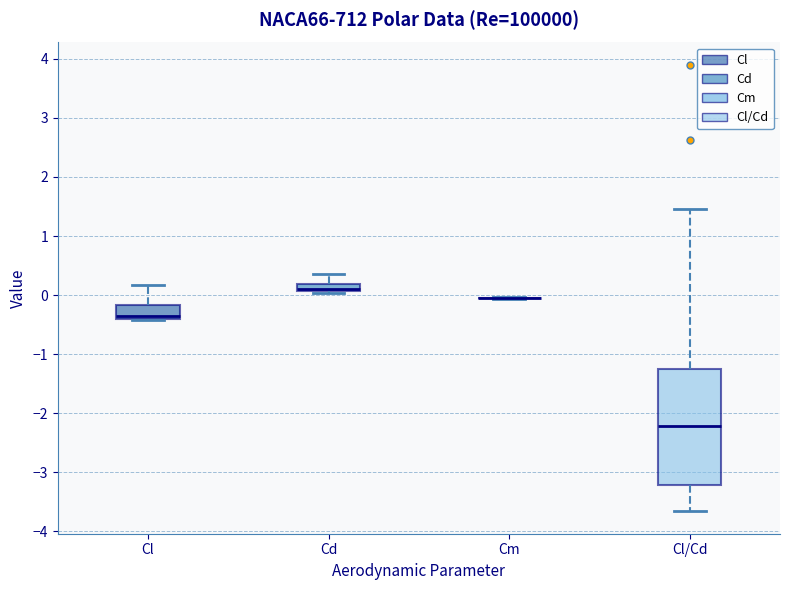

Comparing the boxes themselves (not the whiskers), which one is the tallest?

Cl/Cd